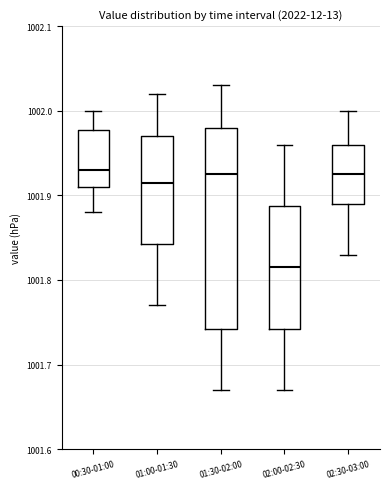

Reading left to right, read every box against the y-axis: the position of its median line, the range the box covers, and the ends of its whiskers. The values are not printed on the chart, so give them approximately, as read against the axis.

00:30-01:00: median 1001.93, box 1001.91 to 1001.98, whiskers 1001.88 to 1002.00
01:00-01:30: median 1001.92, box 1001.84 to 1001.97, whiskers 1001.77 to 1002.02
01:30-02:00: median 1001.93, box 1001.74 to 1001.98, whiskers 1001.67 to 1002.03
02:00-02:30: median 1001.82, box 1001.74 to 1001.89, whiskers 1001.67 to 1001.96
02:30-03:00: median 1001.93, box 1001.89 to 1001.96, whiskers 1001.83 to 1002.00